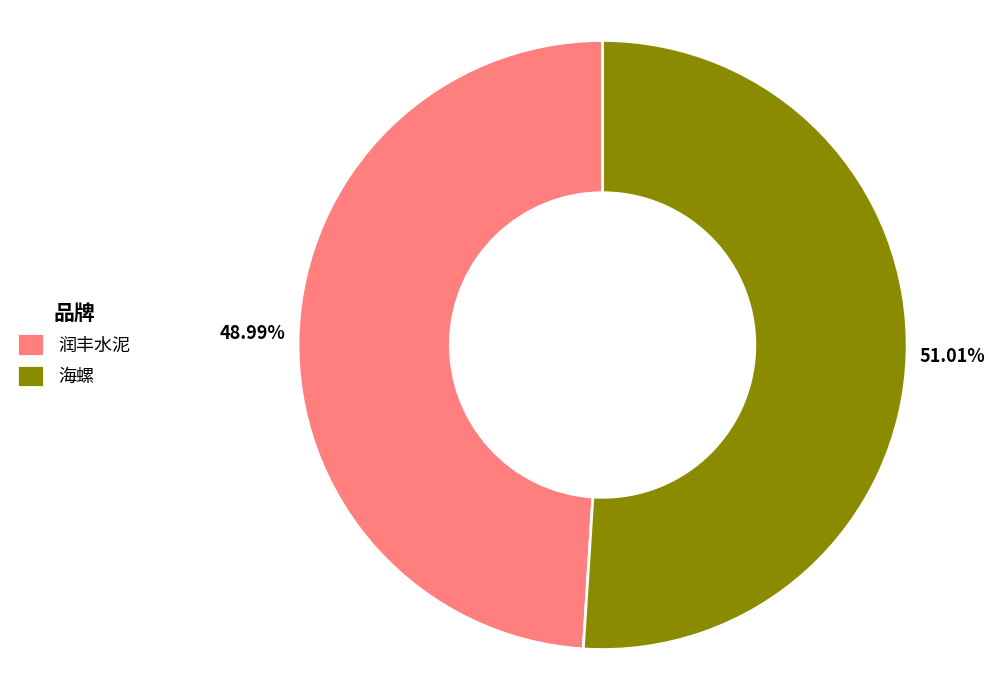

To the nearest percent, what is the difference between the 润丰水泥 and 海螺 slice percentages?

2%